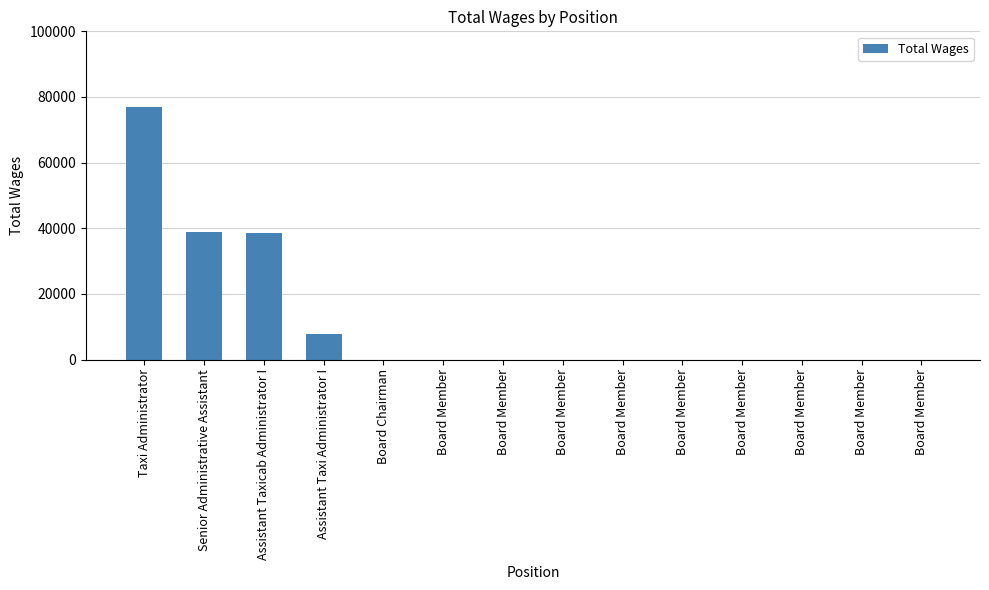

Count the number of categories in the chart.

14